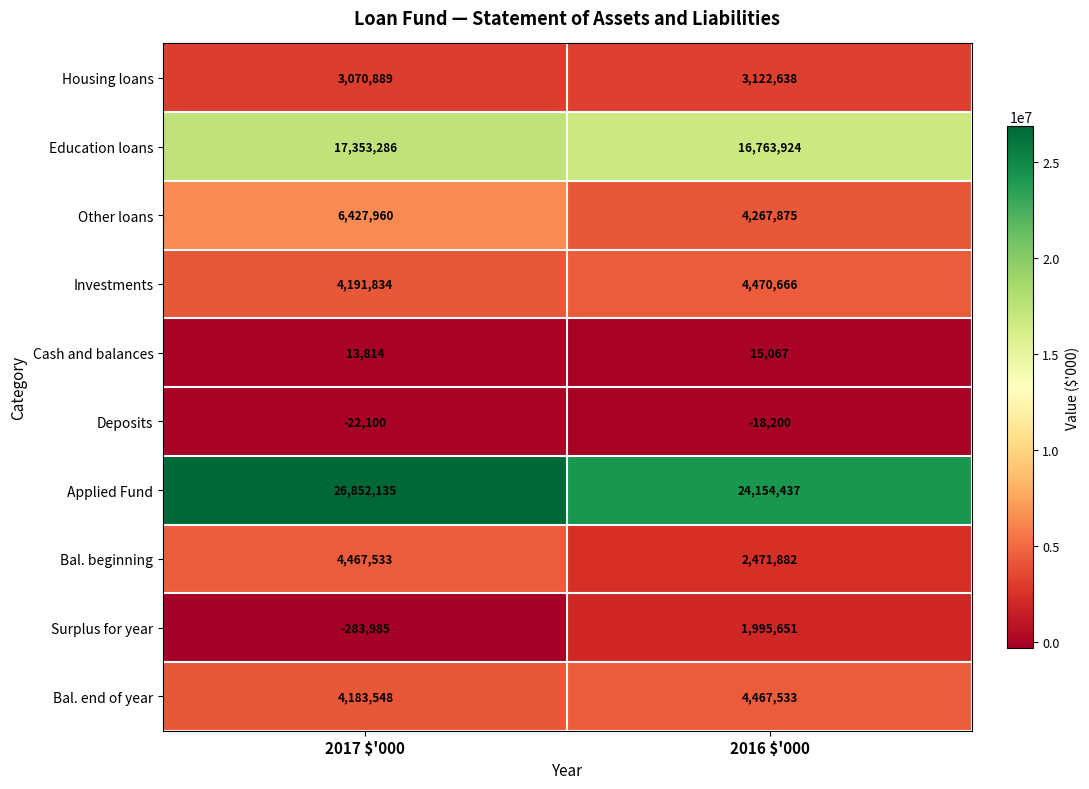

Count the number of data series in this chart.

10